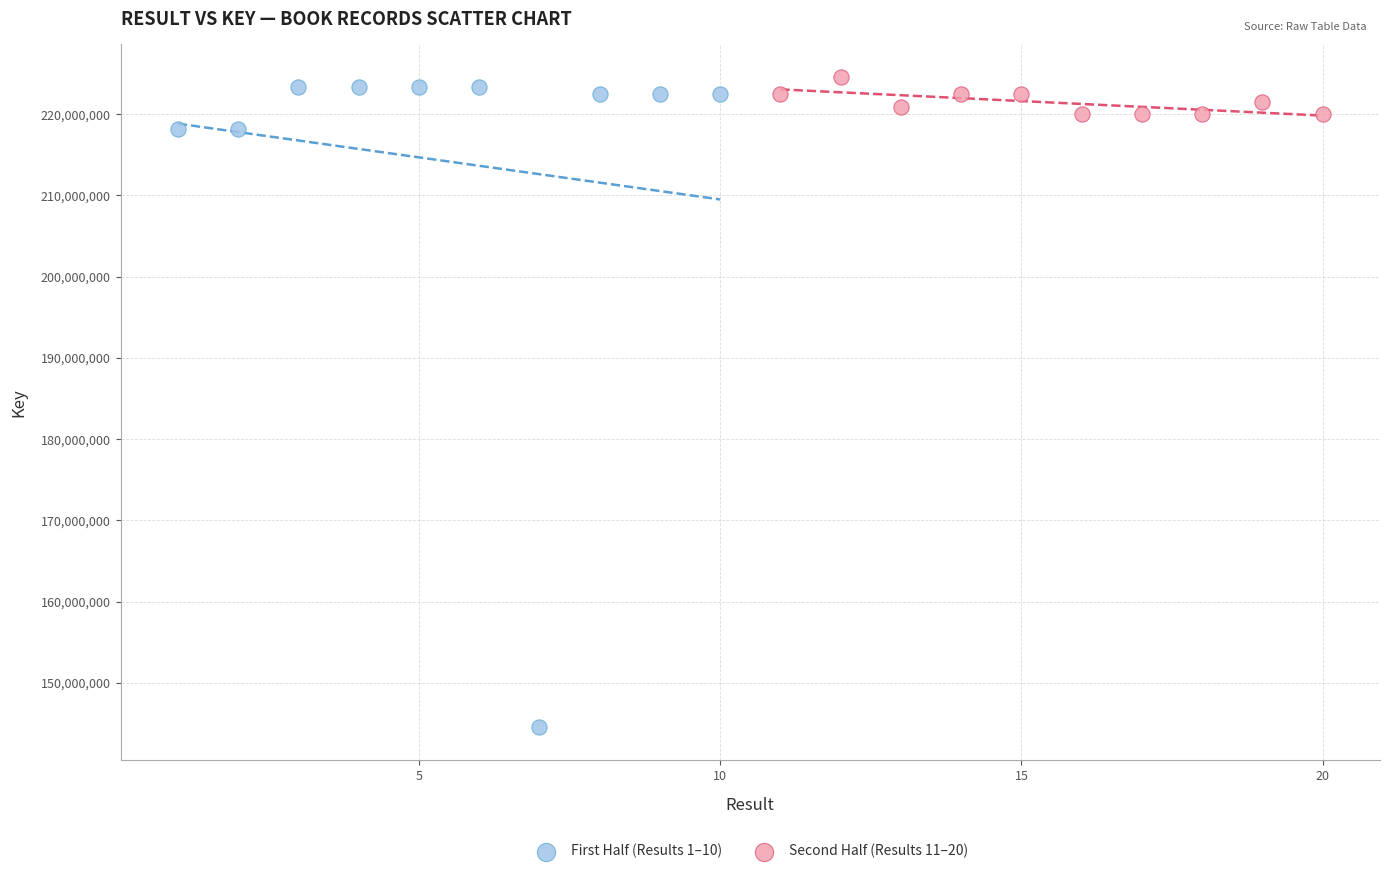

Which series reaches the maximum Y coordinate?

Second Half (Results 11–20)